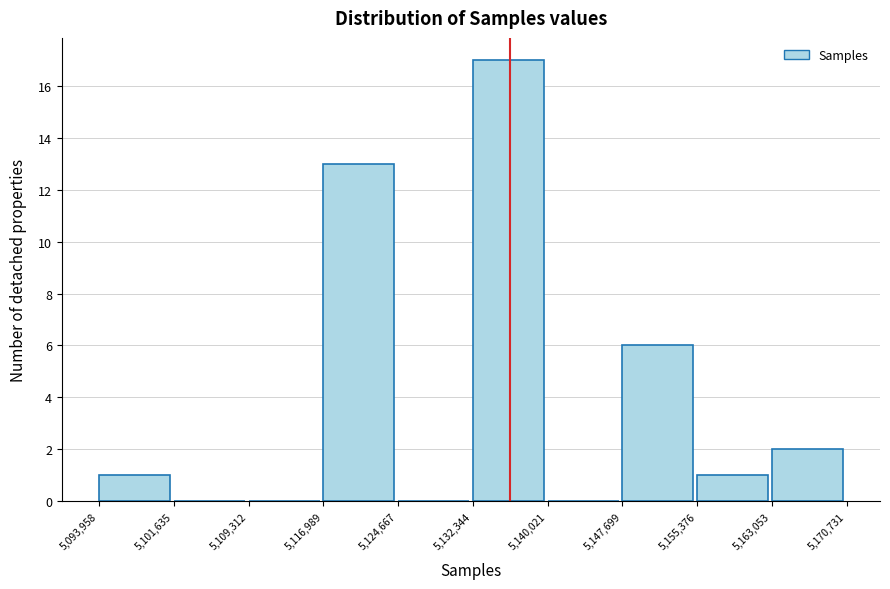

Reading left to right, list every bar in this chart as the range it spans on the x-axis followed by its height. The values are not printed on the chart, so give them approximately, as read against the axis.

5,093,958 to 5,101,635: 1
5,101,635 to 5,109,312: 0
5,109,312 to 5,116,989: 0
5,116,989 to 5,124,667: 13
5,124,667 to 5,132,344: 0
5,132,344 to 5,140,021: 17
5,140,021 to 5,147,699: 0
5,147,699 to 5,155,376: 6
5,155,376 to 5,163,053: 1
5,163,053 to 5,170,731: 2